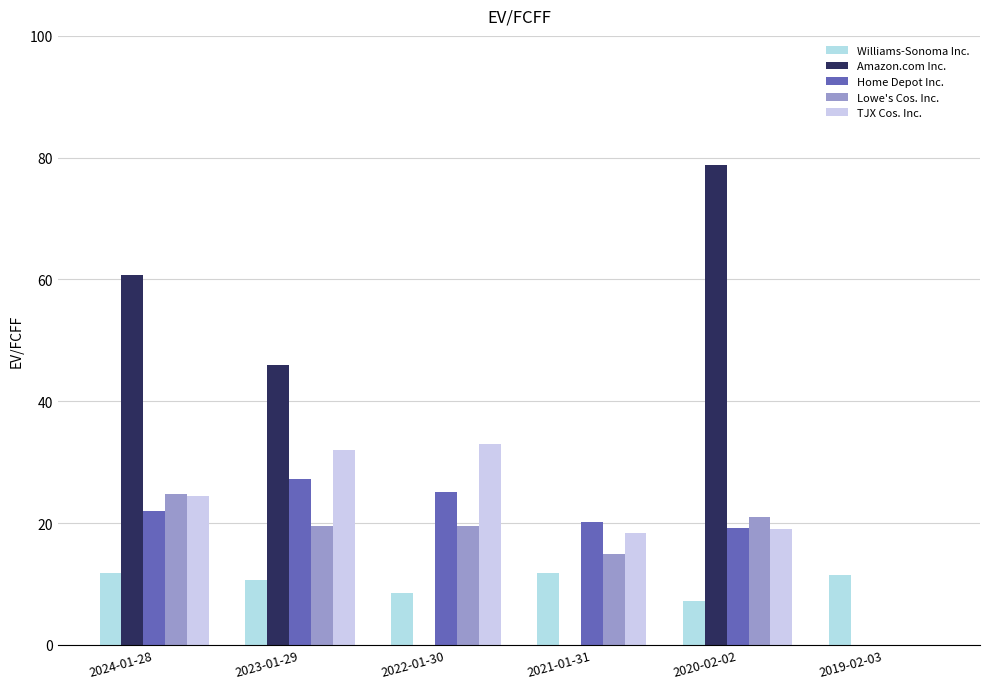

Are the bars horizontal?

No